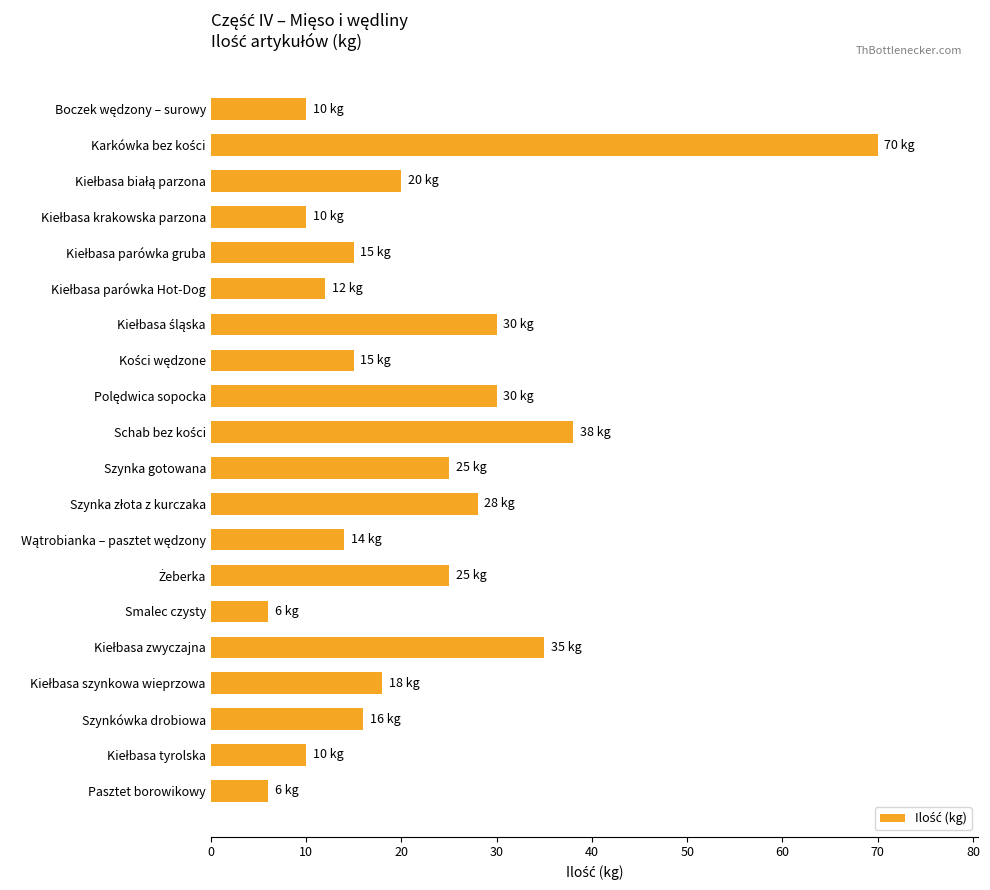

What is the average value?

22